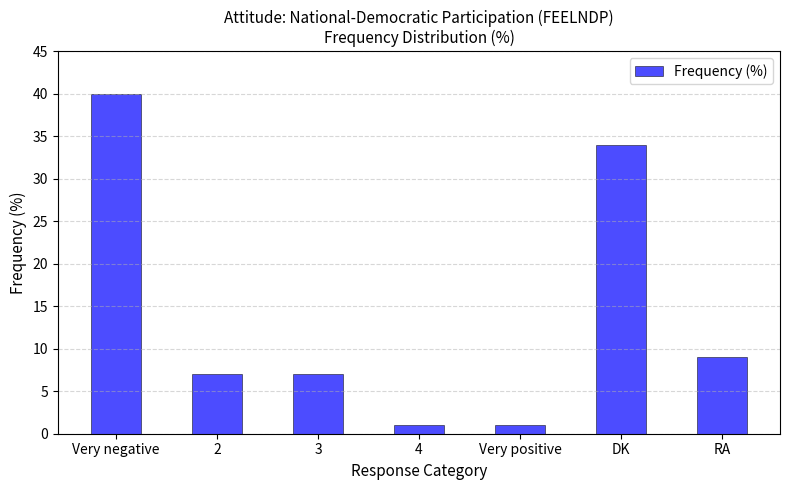

What is the approximate value at DK, to the nearest 5?

35